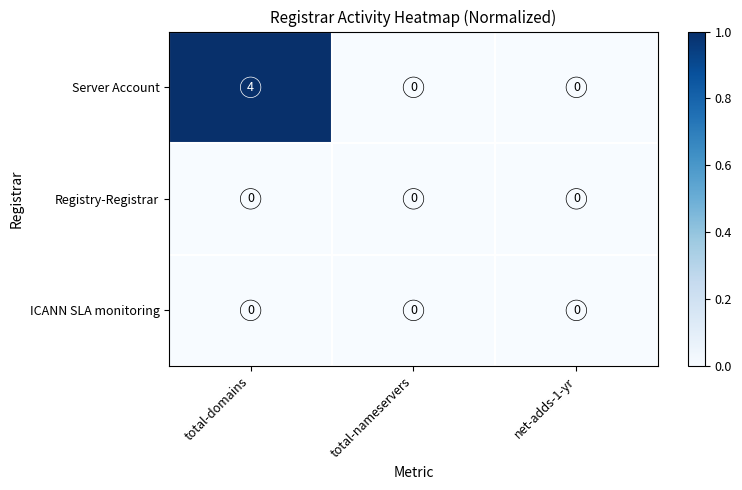

Which series has the widest spread of values?

Server Account